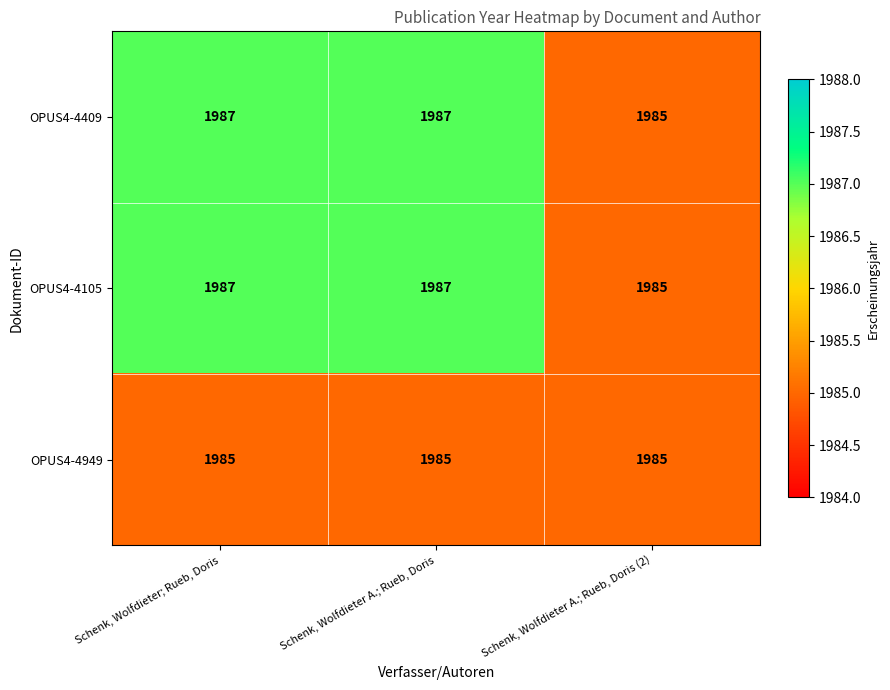

The OPUS4-4949 series shows 1985 at Schenk, Wolfdieter A.; Rueb, Doris (2). True or false?

True